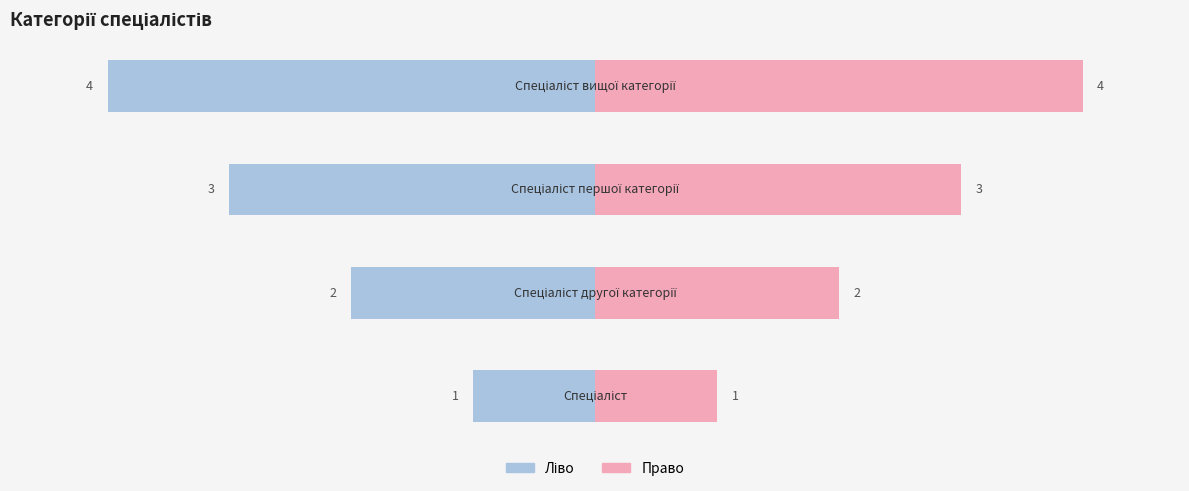

Rank the categories by Ідентифікатор (ліво) value from highest to lowest.

0, 1, 2, 3